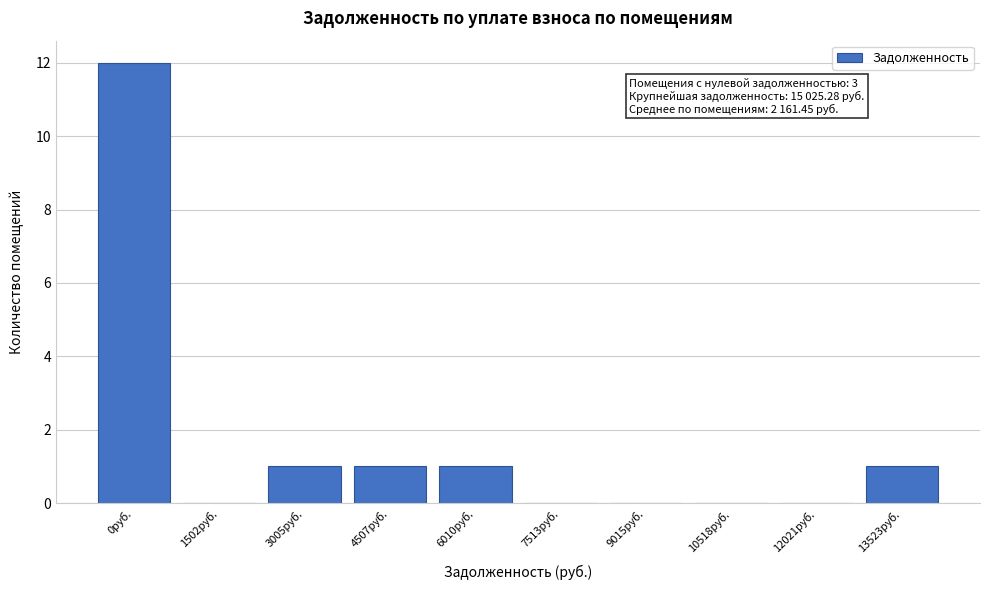

Reading right to left, what are all the values shown in this chart?

13523руб.=1	12021руб.=0	10518руб.=0	9015руб.=0	7513руб.=0	6010руб.=1	4507руб.=1	3005руб.=1	1502руб.=0	0руб.=12